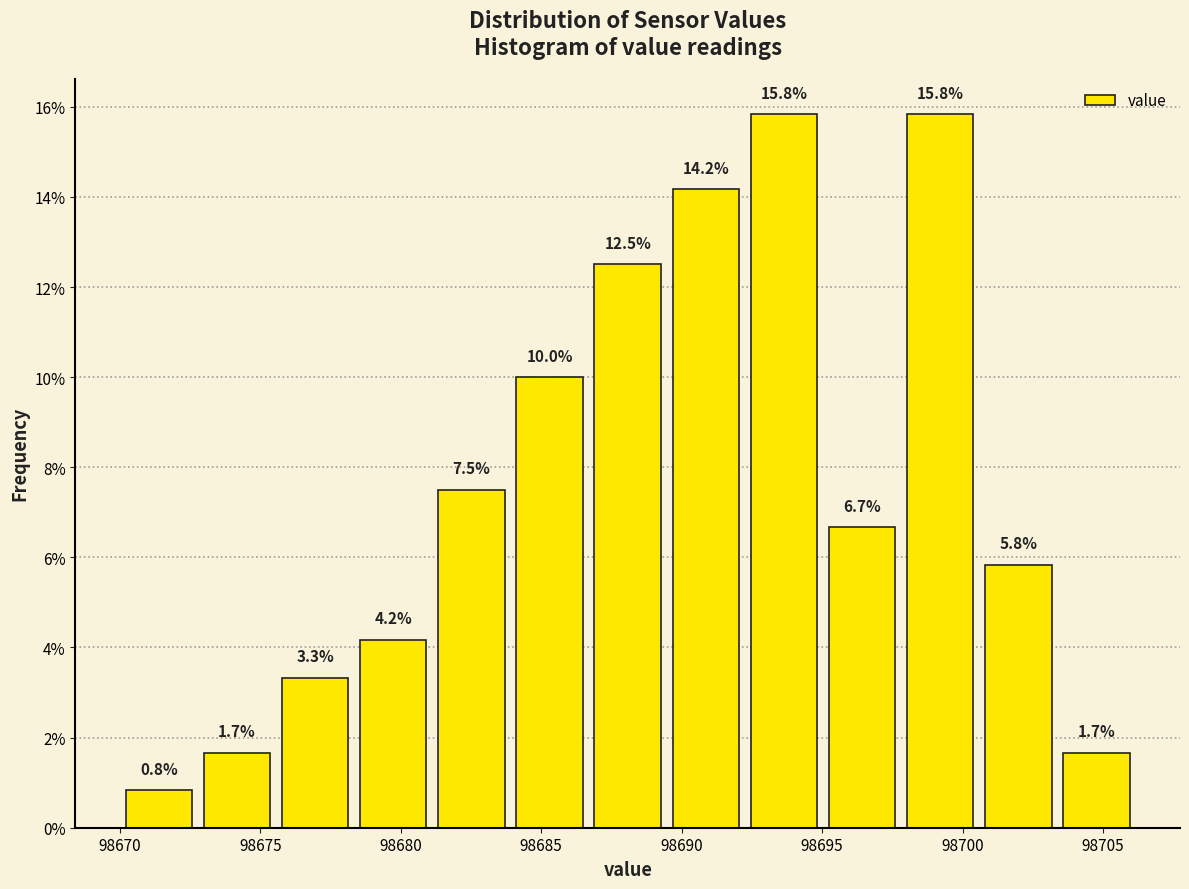

What is the height of the bar covering 98686.5 to 98689.5 on the x-axis? The bar edges are not printed on the chart, so give them approximately, as read against the axis.

12.5